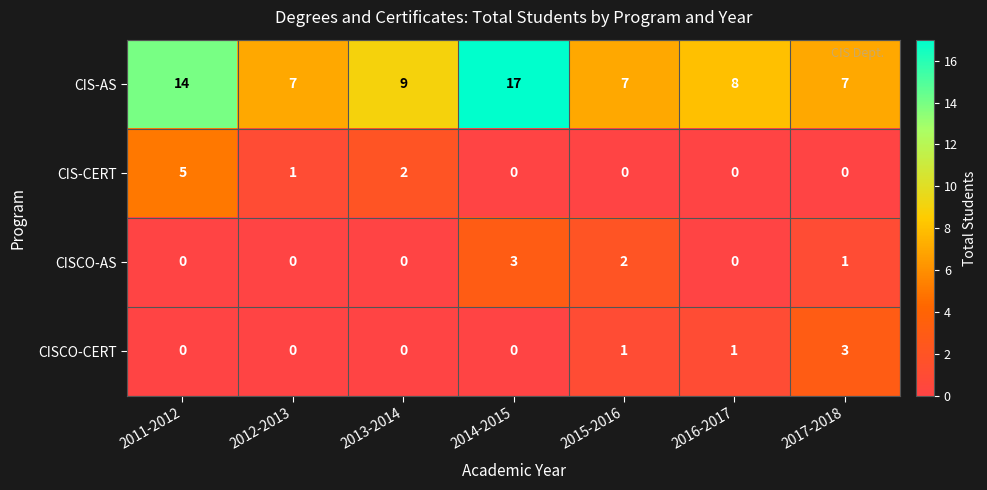

Count the CIS-AS values in the range 7 to 14.

6